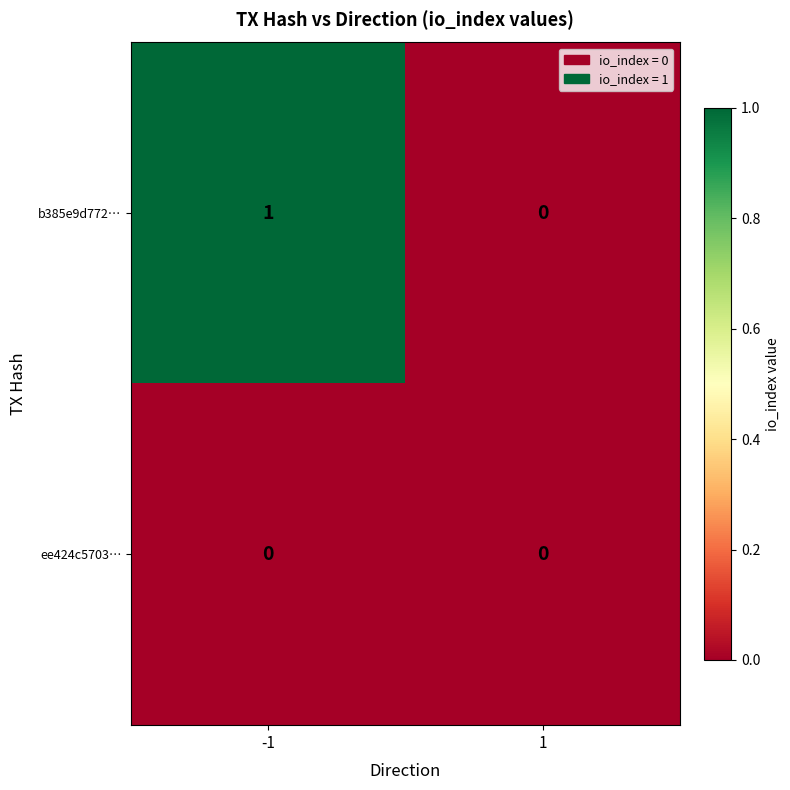

True or false: ee424c5703… has a value of 0 at 1.

True